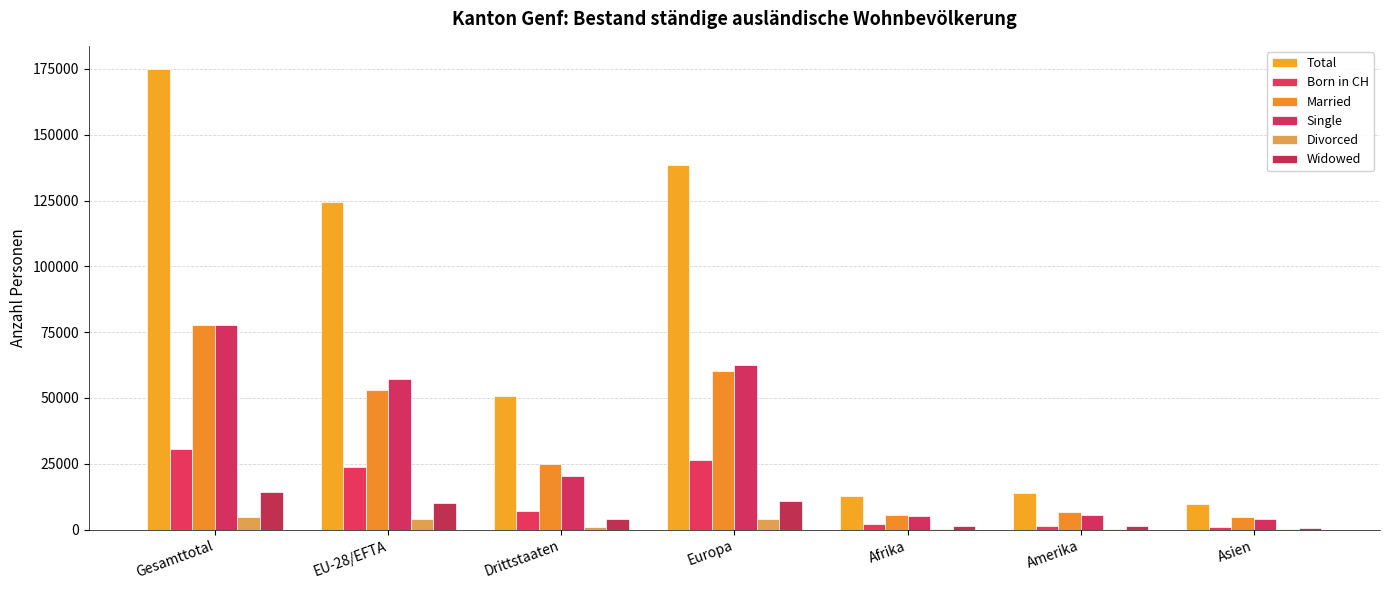

Which series has the widest spread of values?

Total